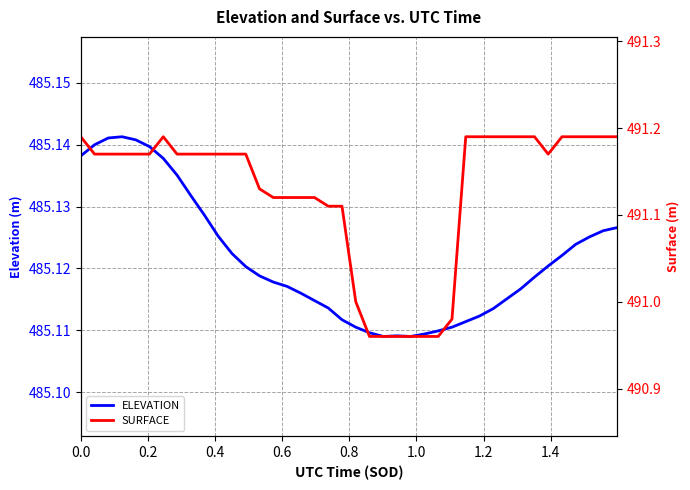

Rank the series by their maximum value, from lowest to highest.

ELEVATION, SURFACE